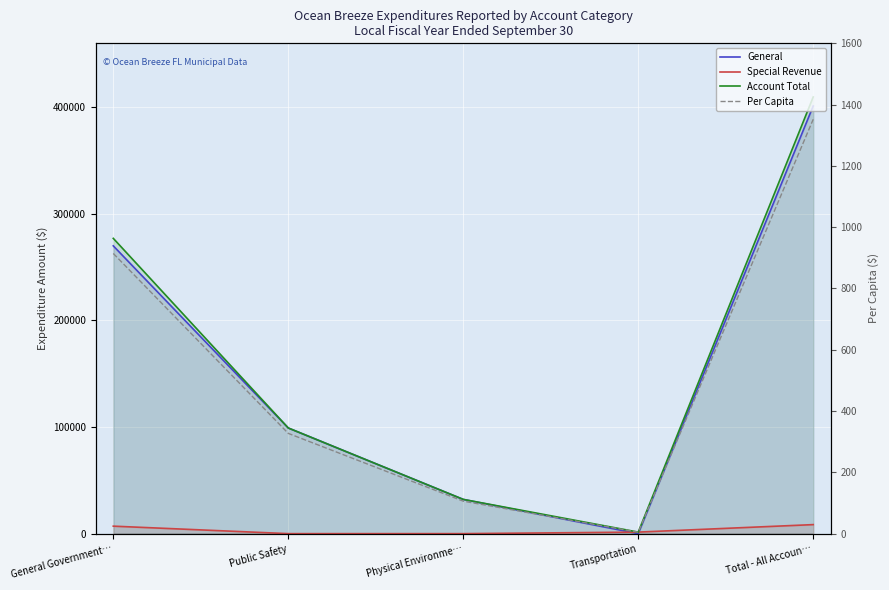

At General Government…, list the series in order from largest to smallest.

Account Total, General, Special Revenue, Per Capita